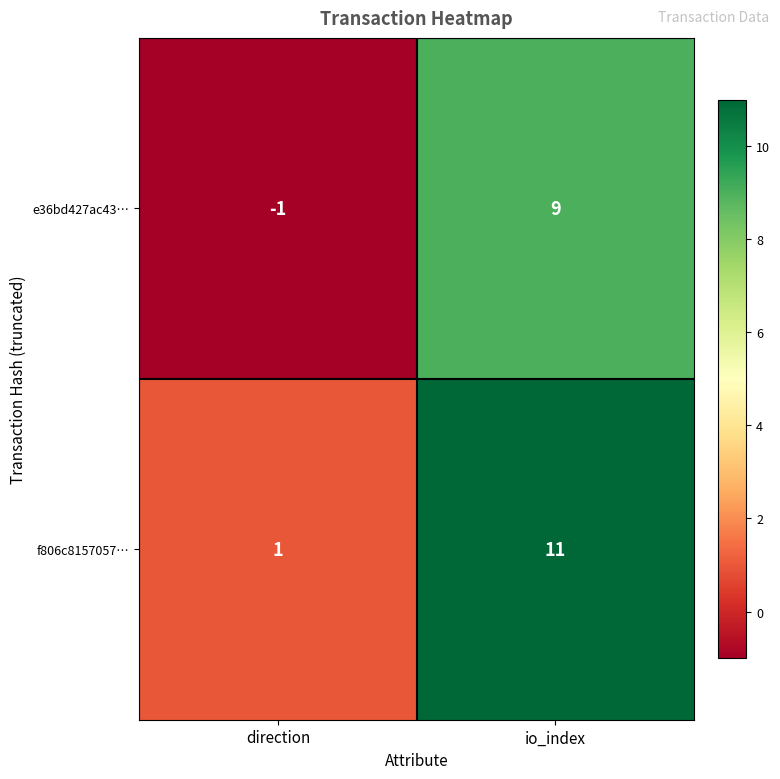

How many series are shown in this chart?

2